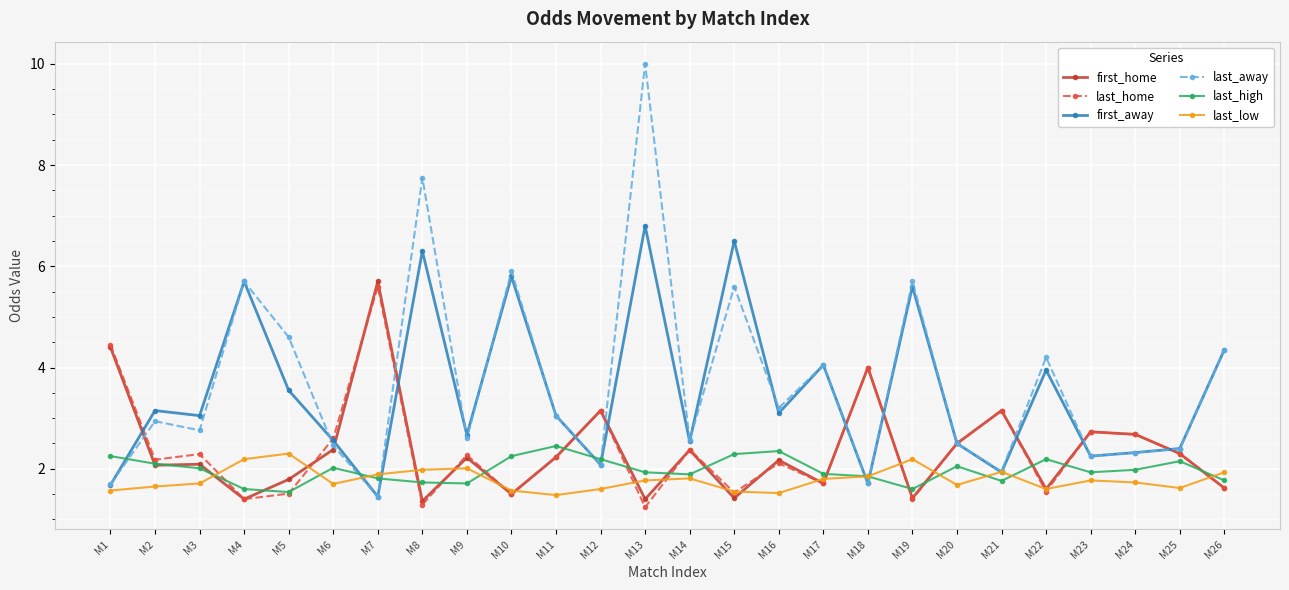

Which series has the largest total across all categories?

last_away